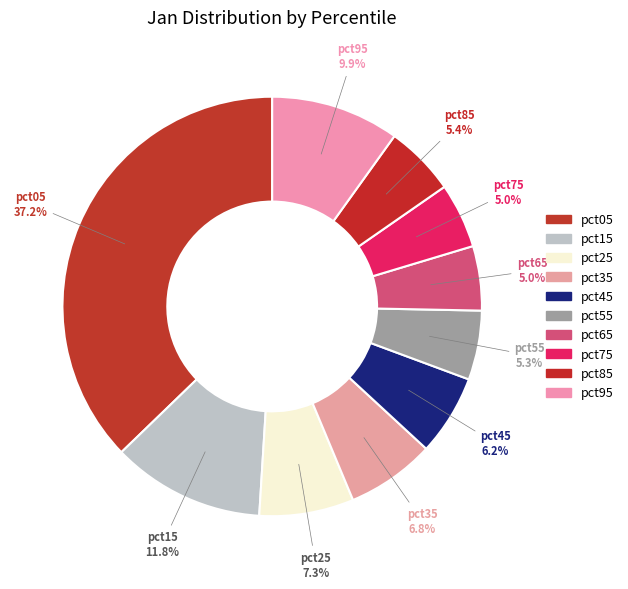

Does pct75 represent more than half of the total?

No